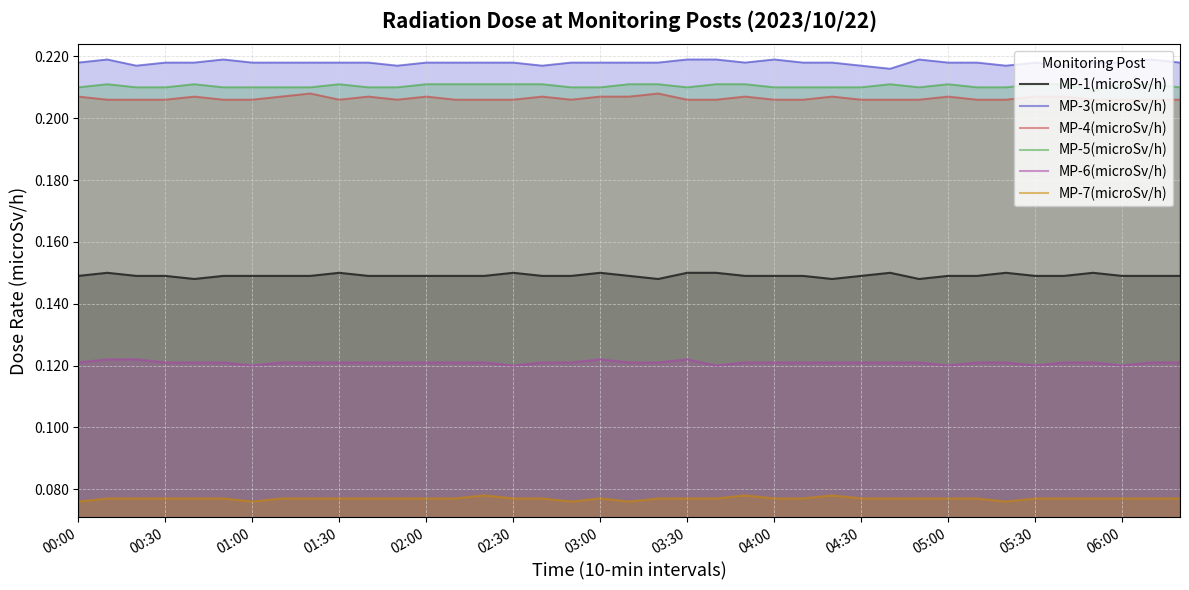

Which series has the largest range (max minus min)?

MP-3(microSv/h)